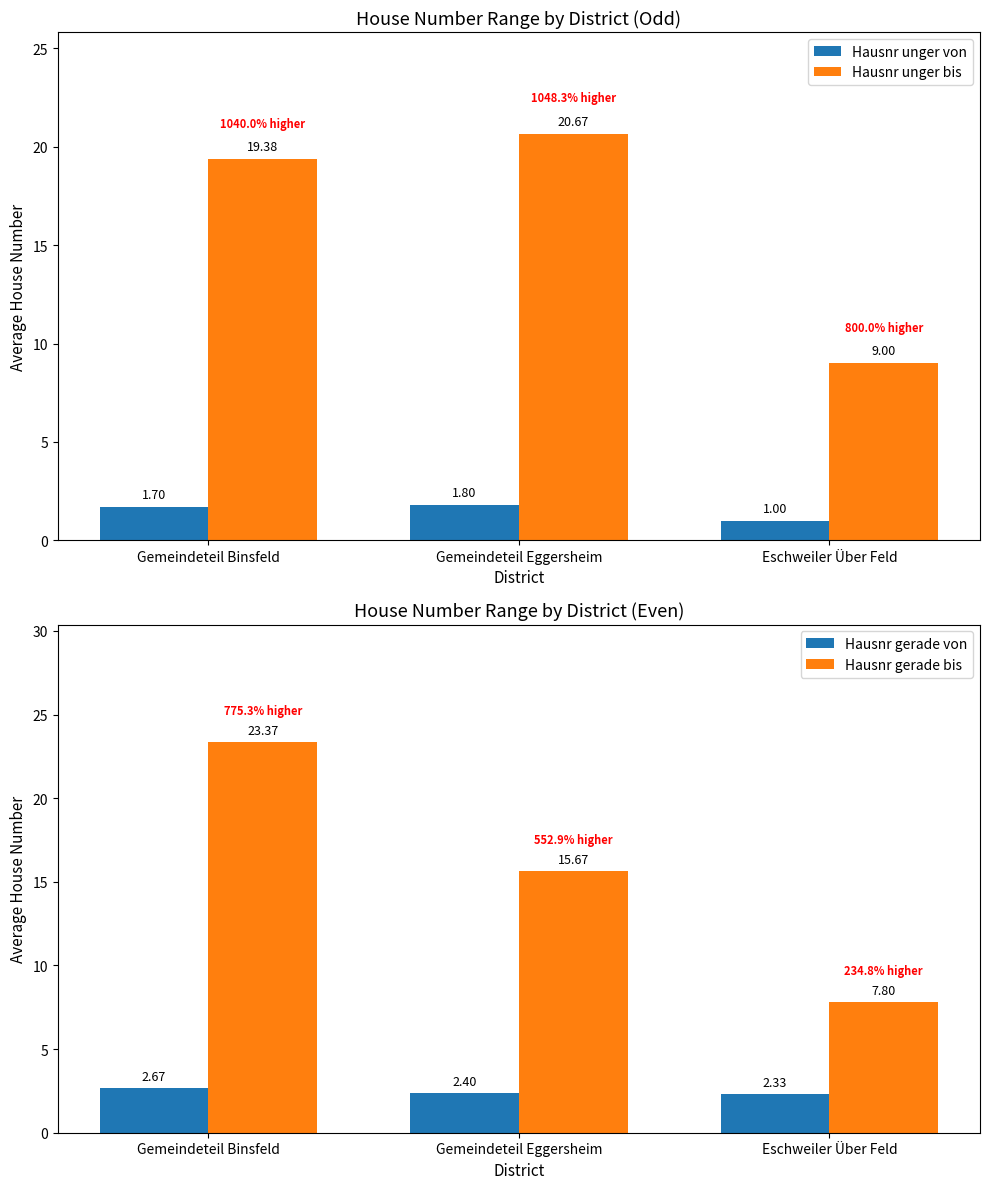

What are all the series names shown in the legend?

Hausnr unger von, Hausnr unger bis, Hausnr gerade von, Hausnr gerade bis